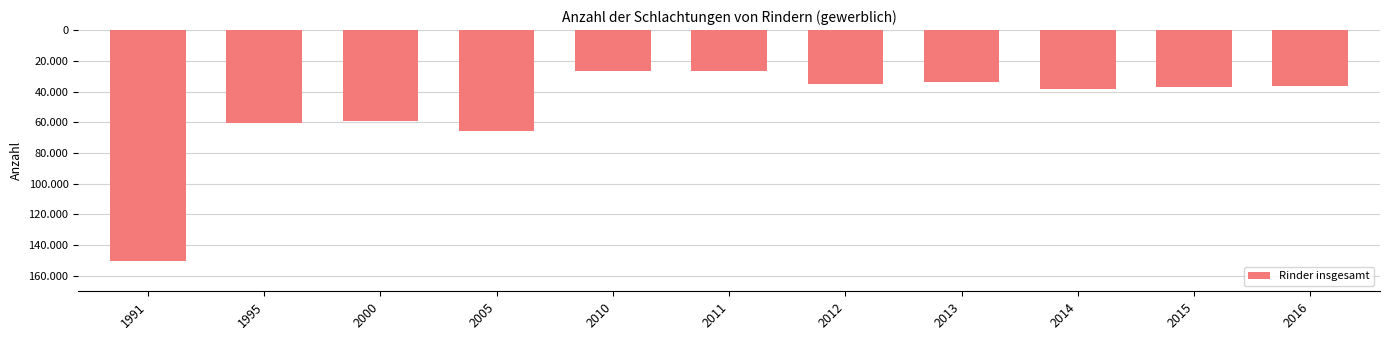

Does the chart contain any negative values?

Yes